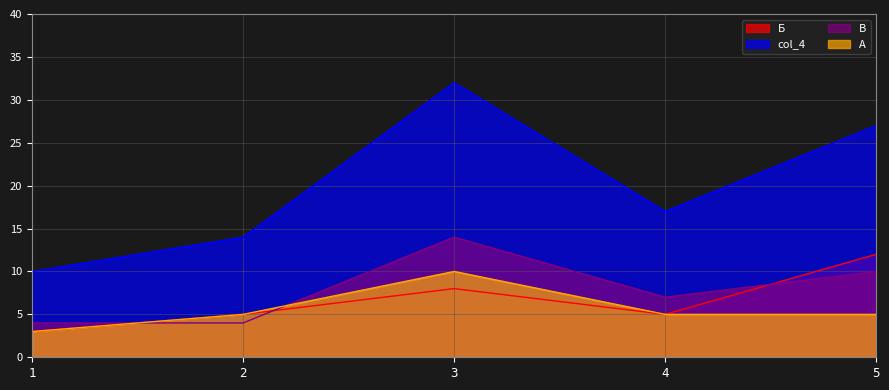

Between 4 and 5, which series saw the biggest shift?

col_4